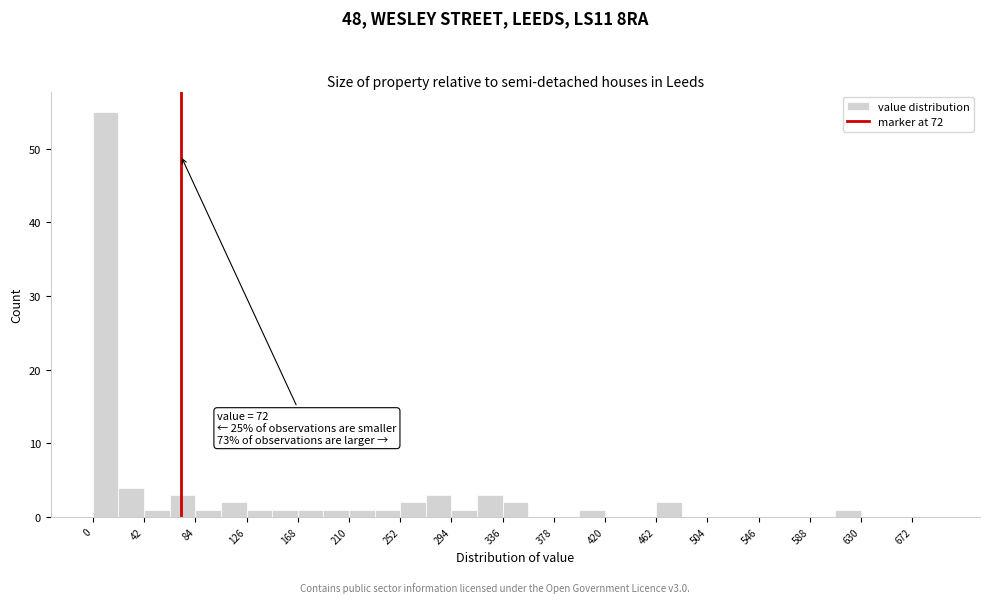

Over which range of the x-axis is the bar tallest?

0 to 21